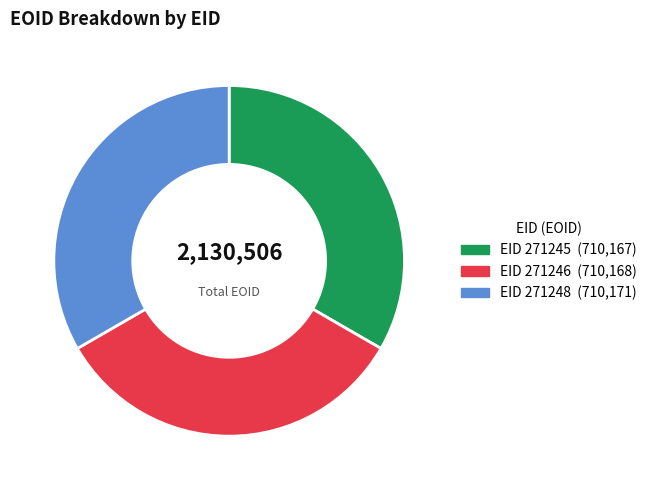

Does any single category account for the majority?

No